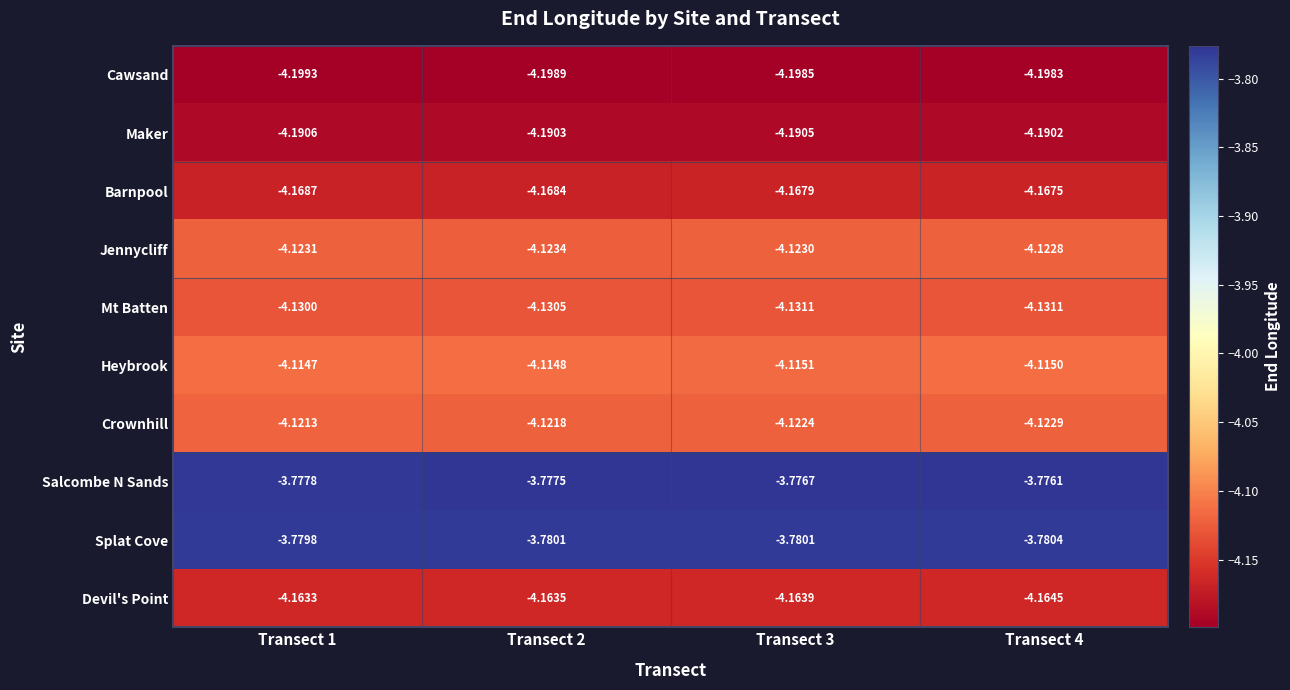

How many categories are shown in the chart?

4